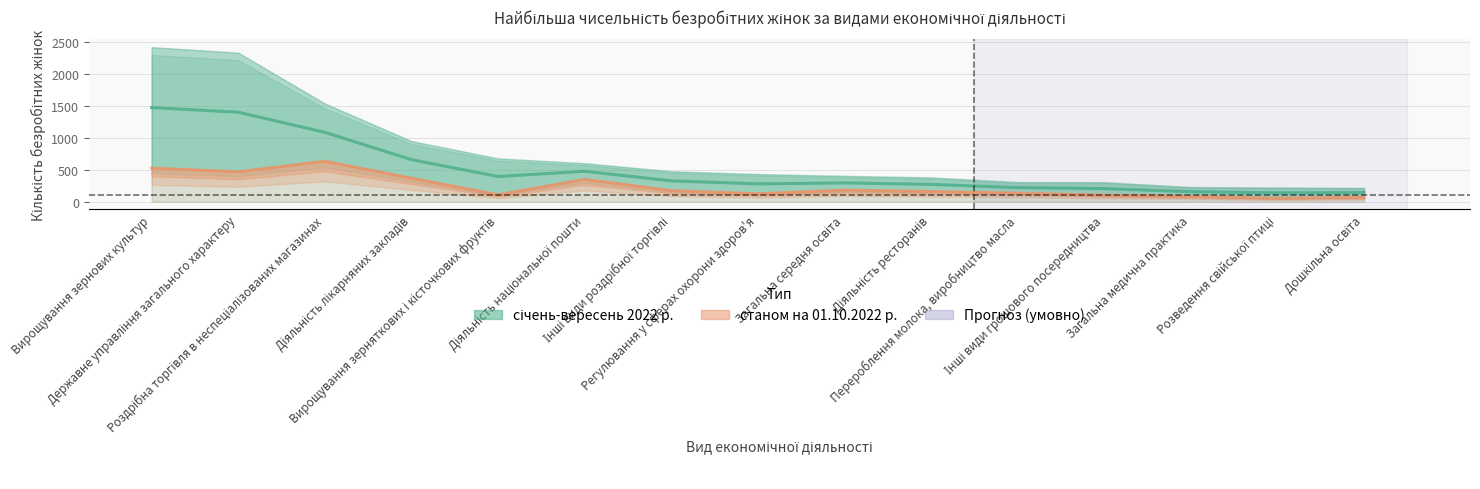

Which label corresponds to the smallest value in the chart?

Розведення свійської птиці